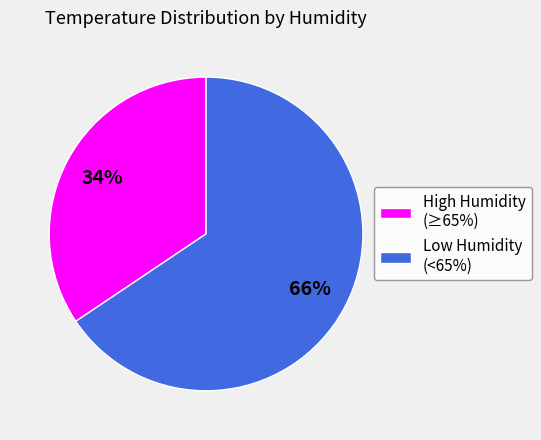

Combined, do Low Humidity (<65%) and High Humidity (≥65%) account for over 50%?

Yes